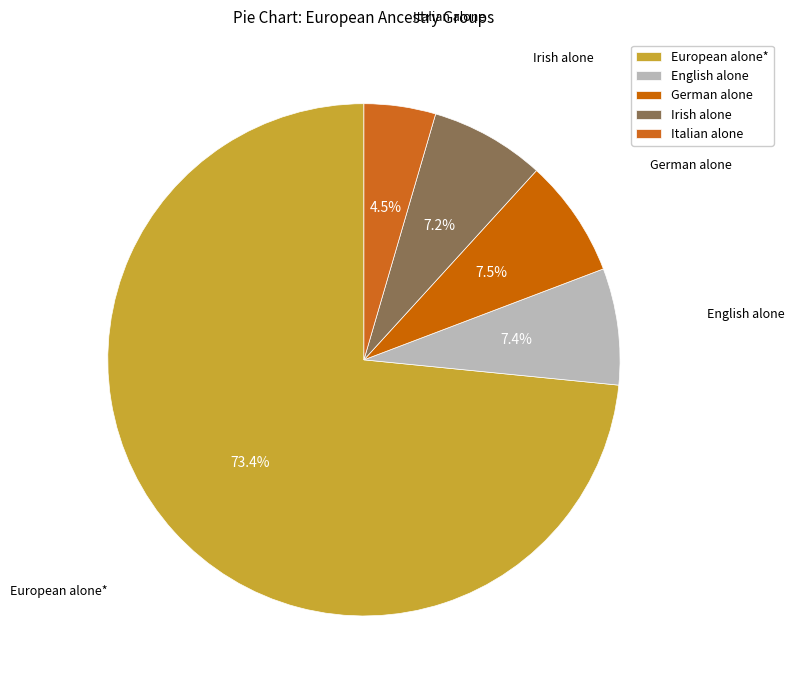

What is the smallest slice in the pie chart?

Italian alone